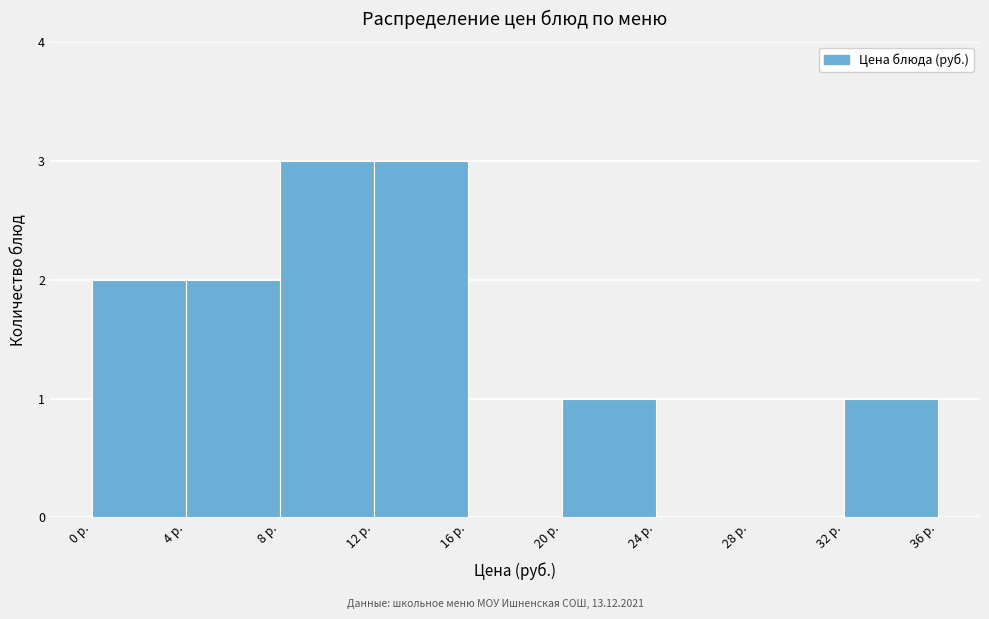

Reading left to right, list every bar in this chart as the range it spans on the x-axis followed by its height. The values are not printed on the chart, so give them approximately, as read against the axis.

0 to 4: 2
4 to 8: 2
8 to 12: 3
12 to 16: 3
16 to 20: 0
20 to 24: 1
24 to 28: 0
28 to 32: 0
32 to 36: 1